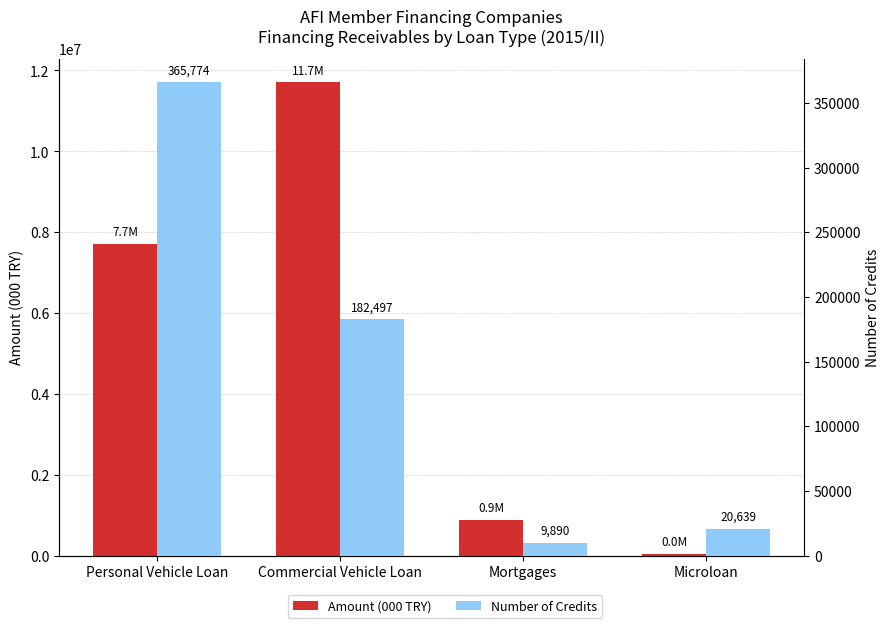

How many groups of bars are there?

4